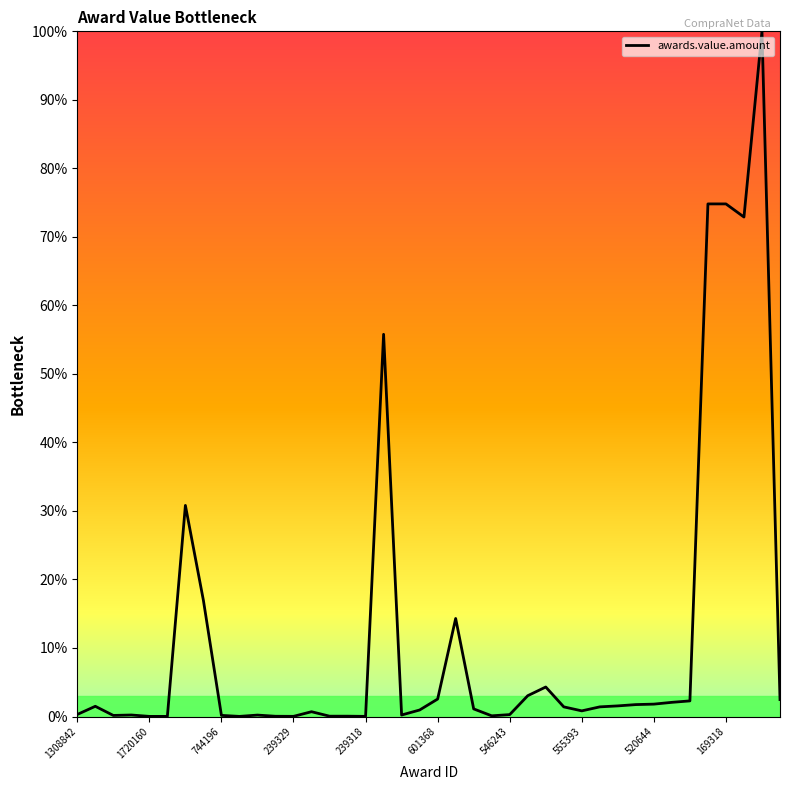

How many interior local peaks (higher than both neighbors) does the data have?

9